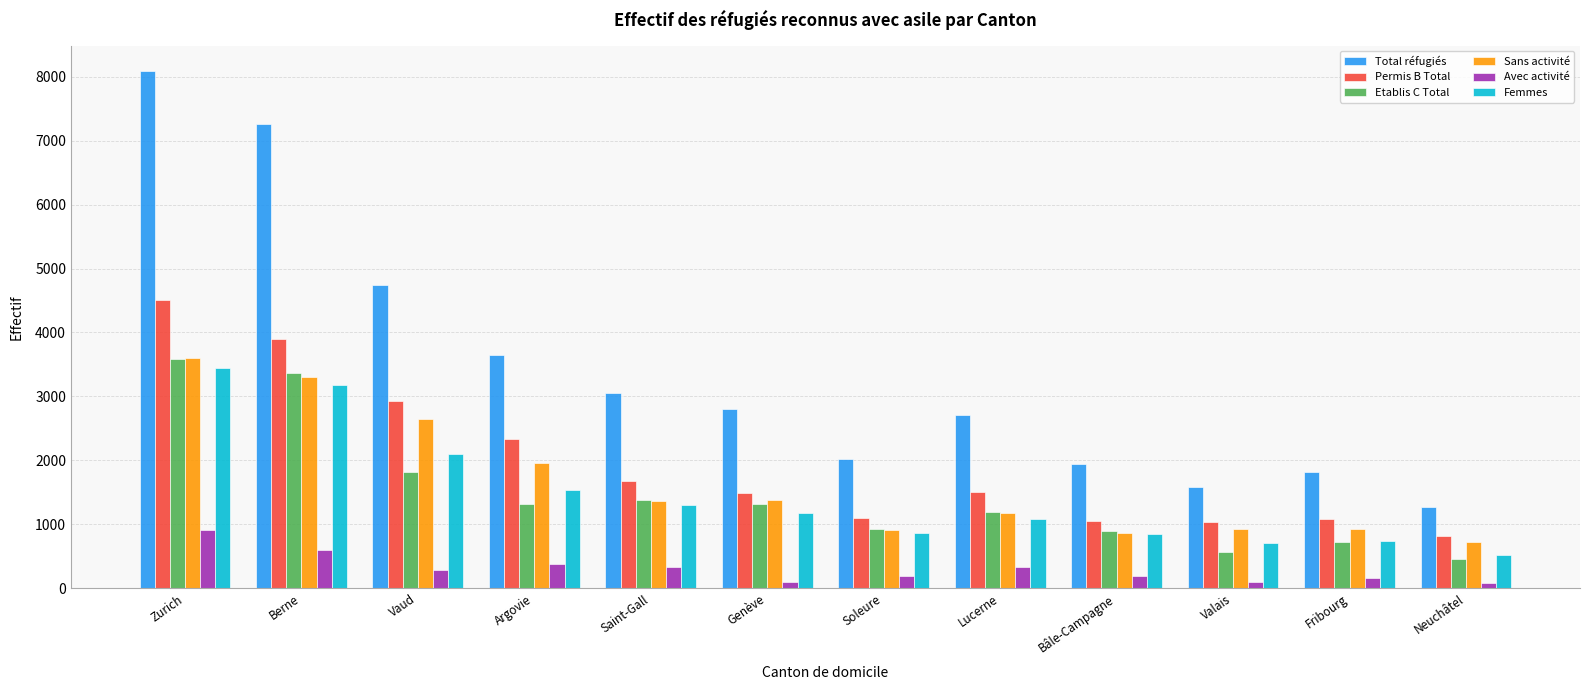

The value of Etablis C Total at Vaud is 1146. True or false?

False